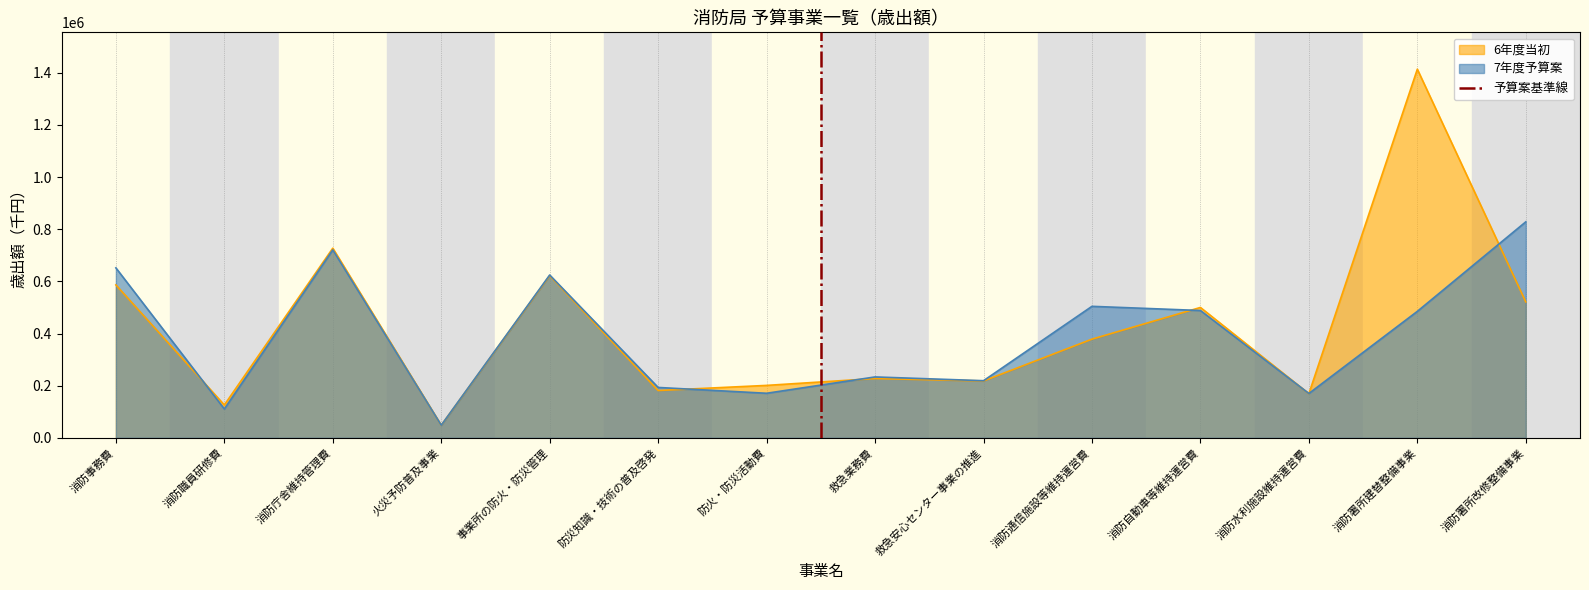

True or false: 7年度予算案 has a value of 219222 at 救急安心センター事業の推進.

True